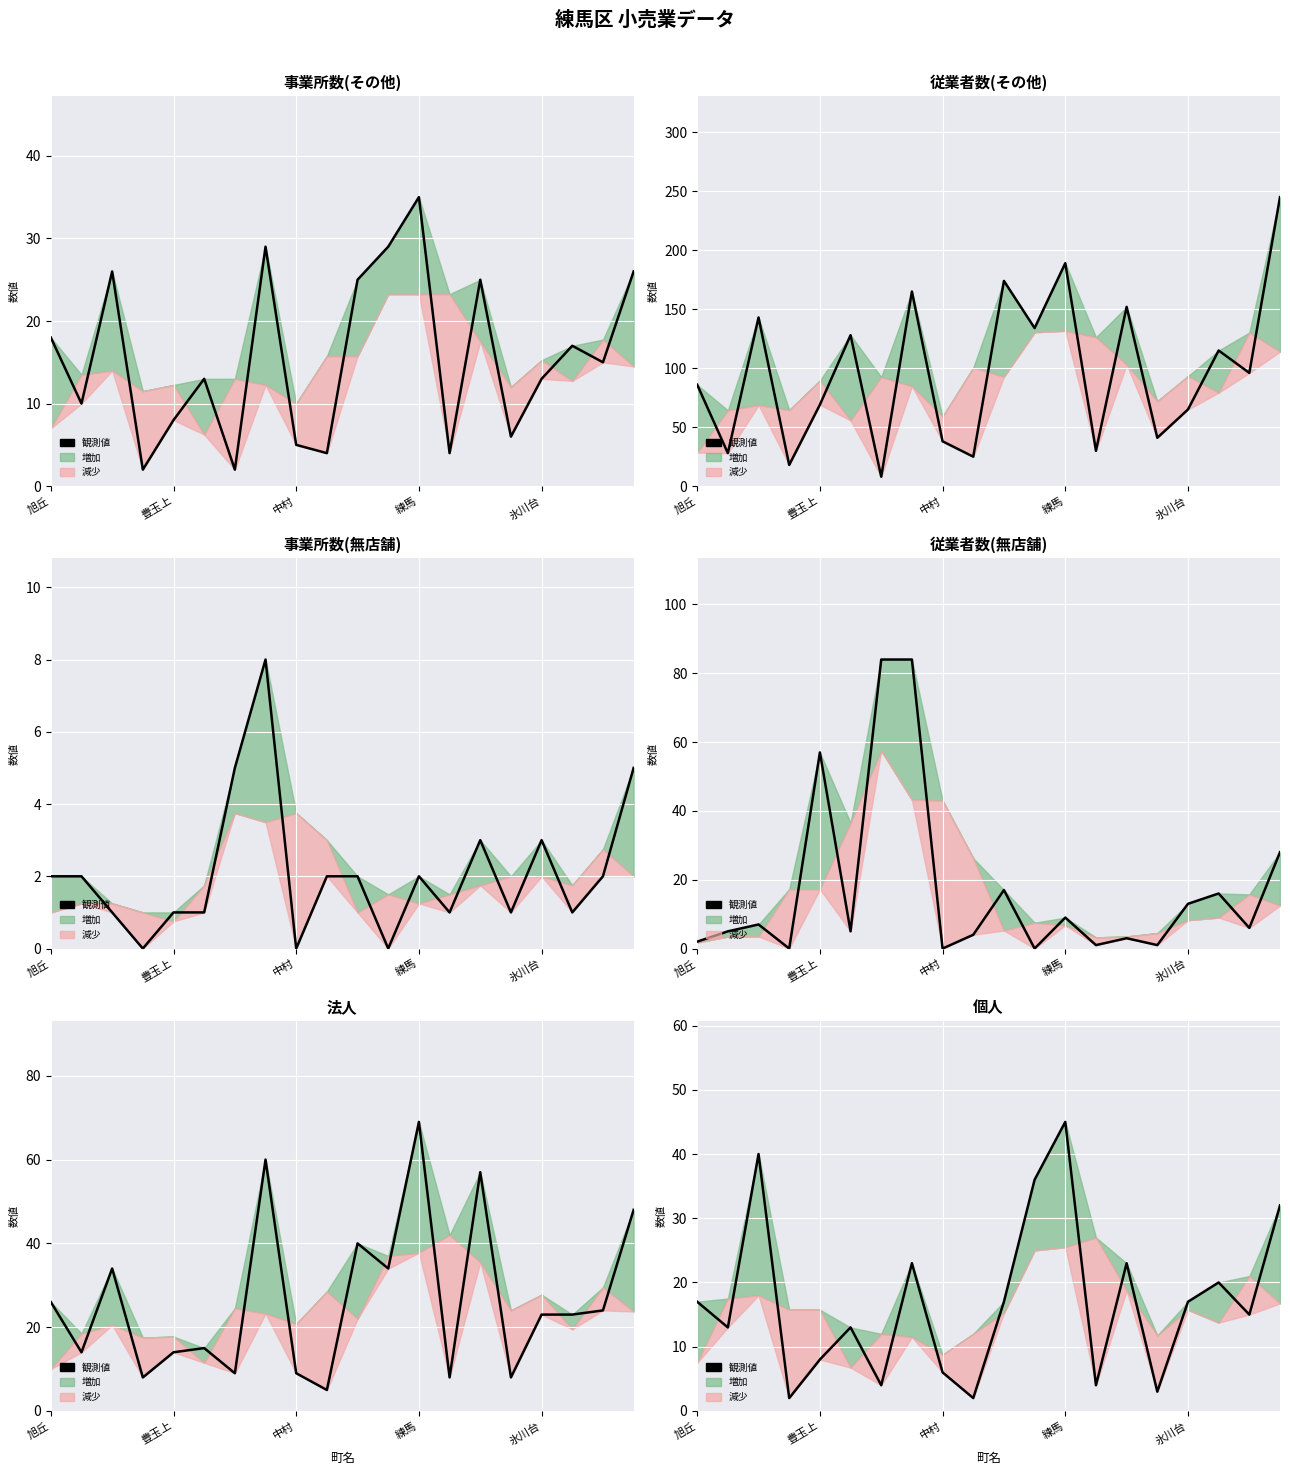

How many data points in 観測値(事業所数(その他)) are above 15?

9